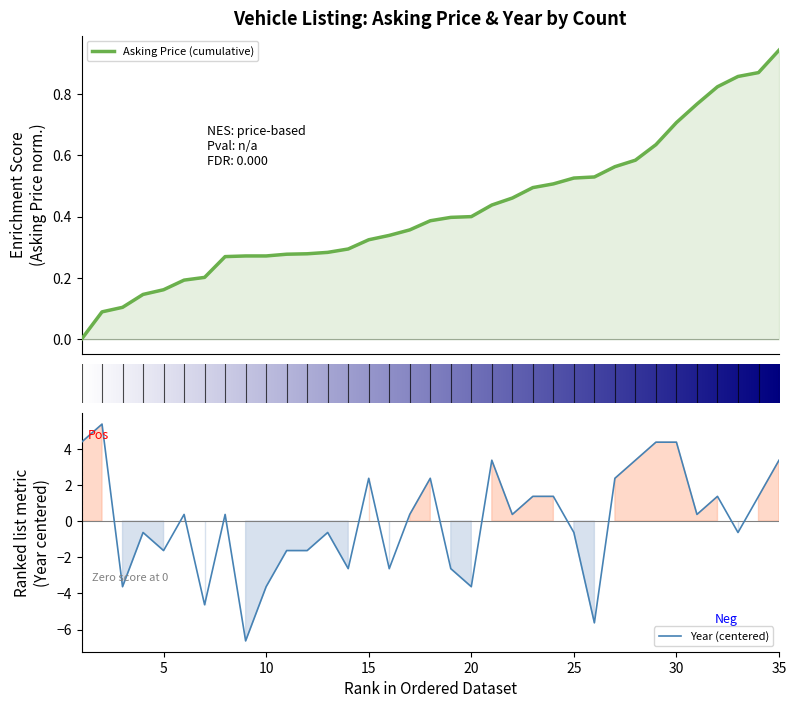

Where does the data first go above 0?

1